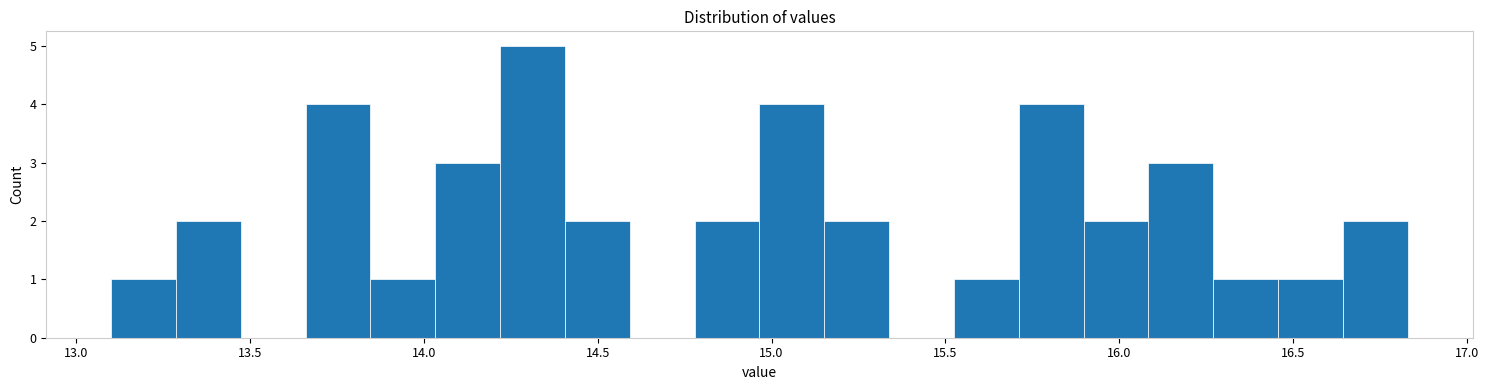

Read against the x-axis, roughly where is the centre of the tallest bar?

14.30